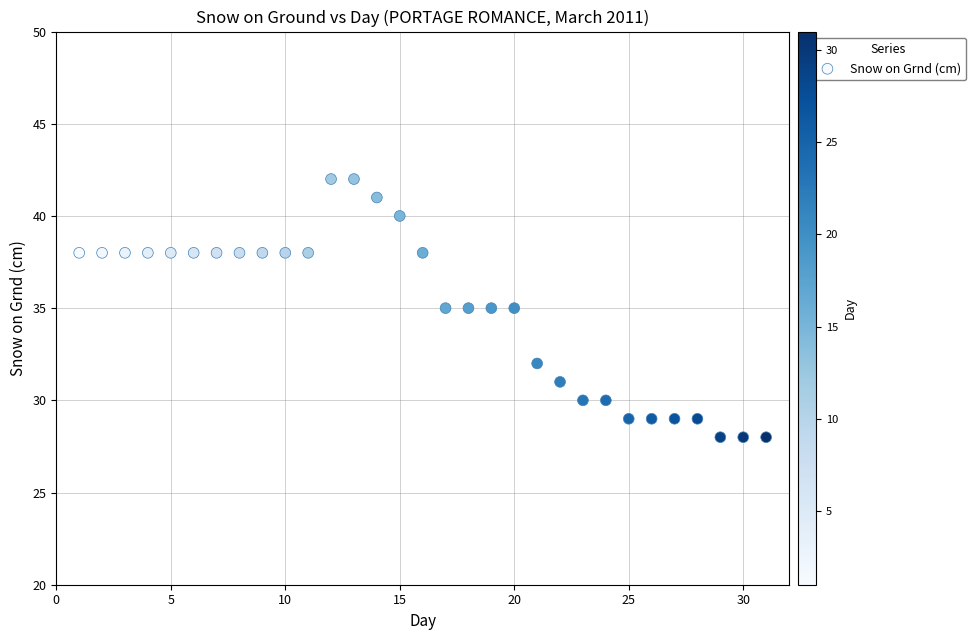

What is the range of Y values (max minus min)?

14